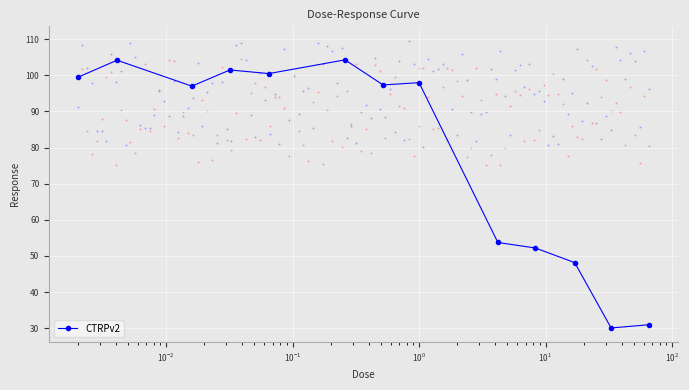

What is the lowest value of the CTRPv2 series?

30.1